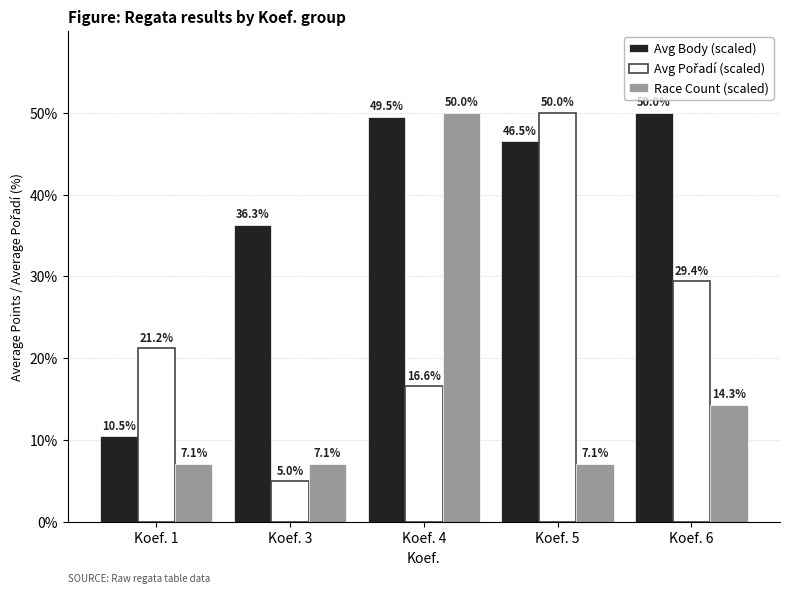

What is the total value across all series at Koef. 1?

38.8